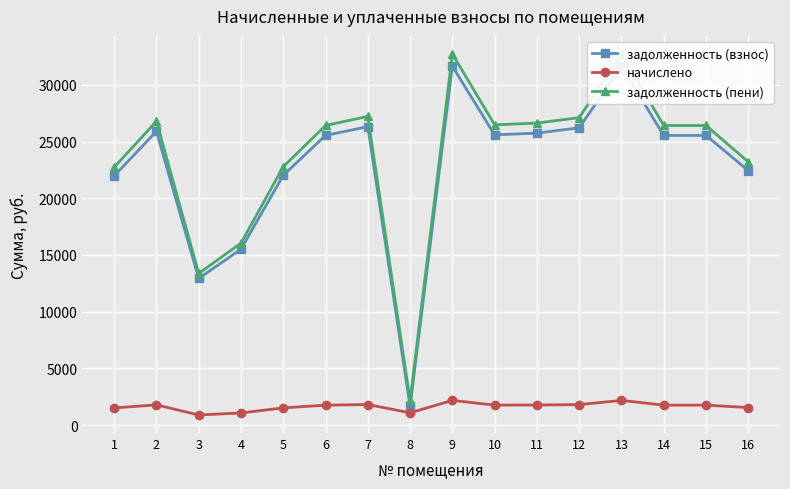

What is the difference between the задолженность (взнос) values at 12 and 3?

13289.1